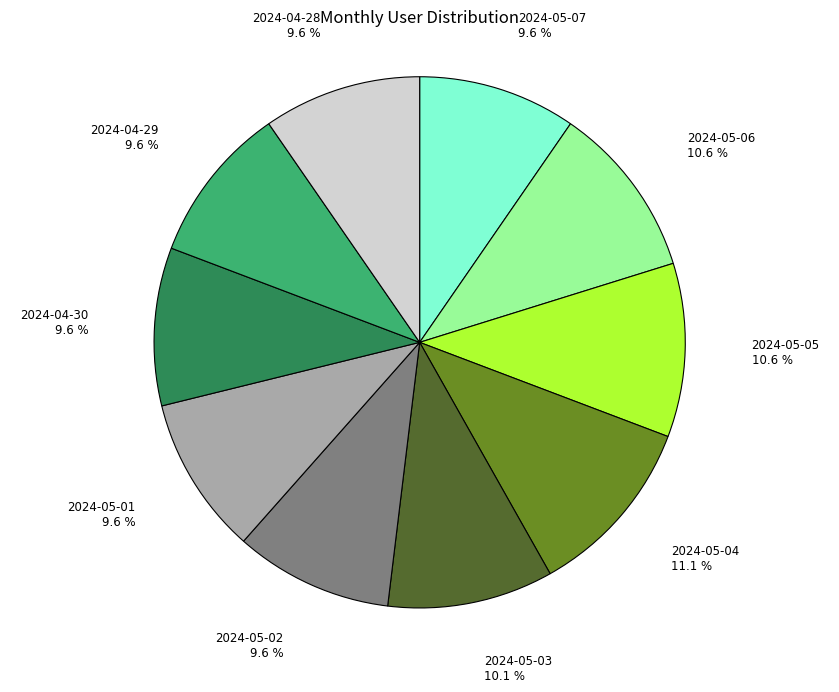

The 2024-04-30 slice represents 22% of the pie. True or false?

False